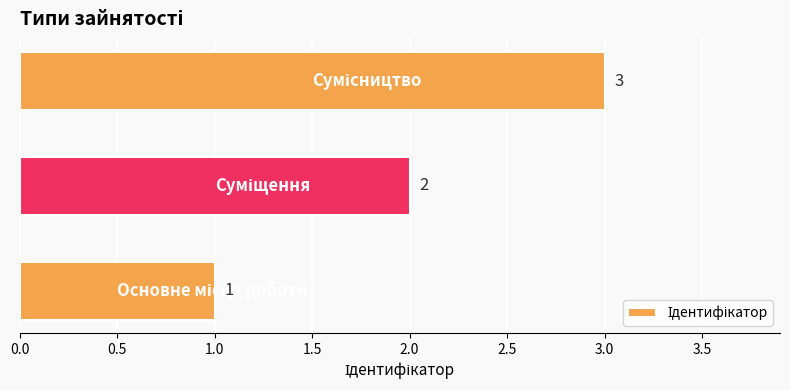

How many bars are there in total?

3